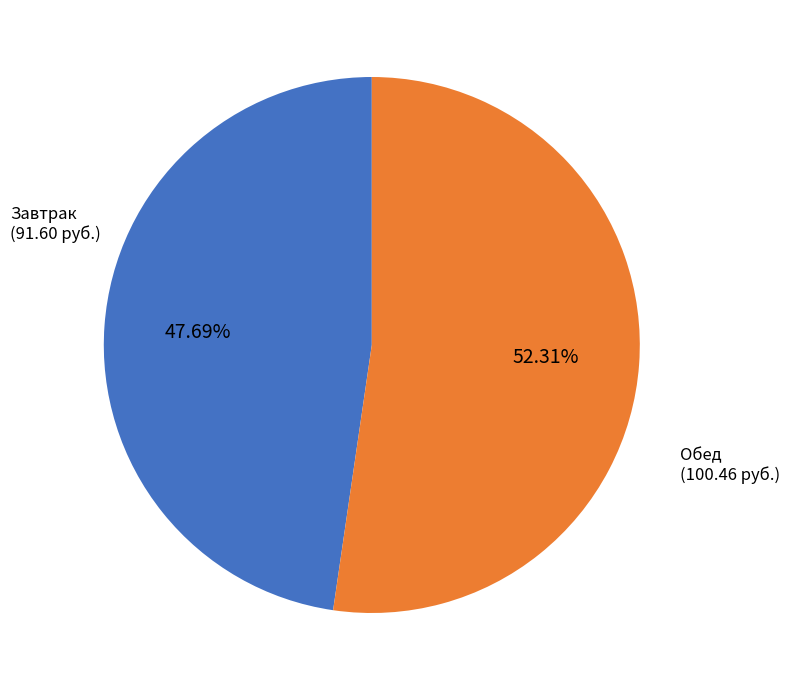

Is there a majority slice in this chart?

Yes